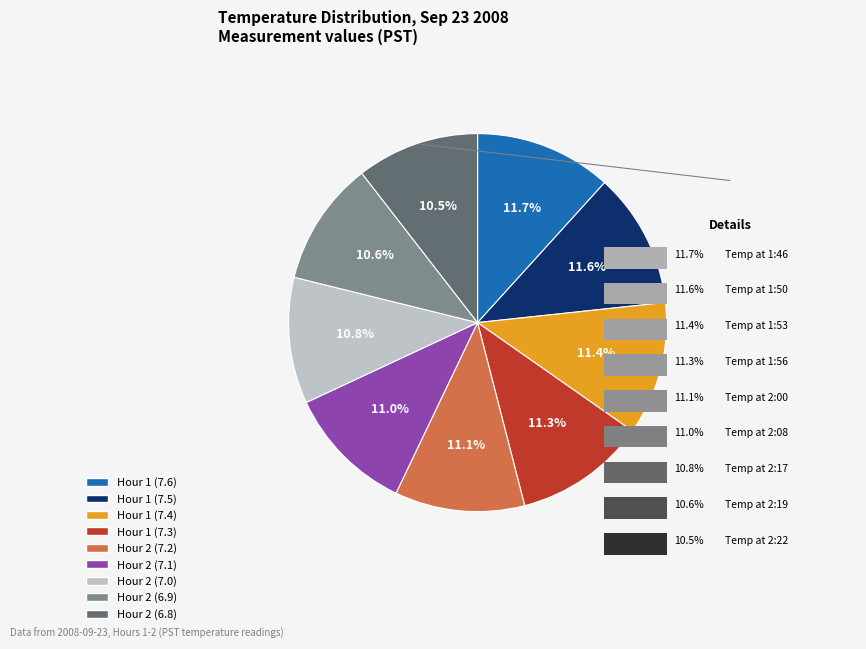

To the nearest percent, what is the difference between the largest and smallest slice percentages?

1%